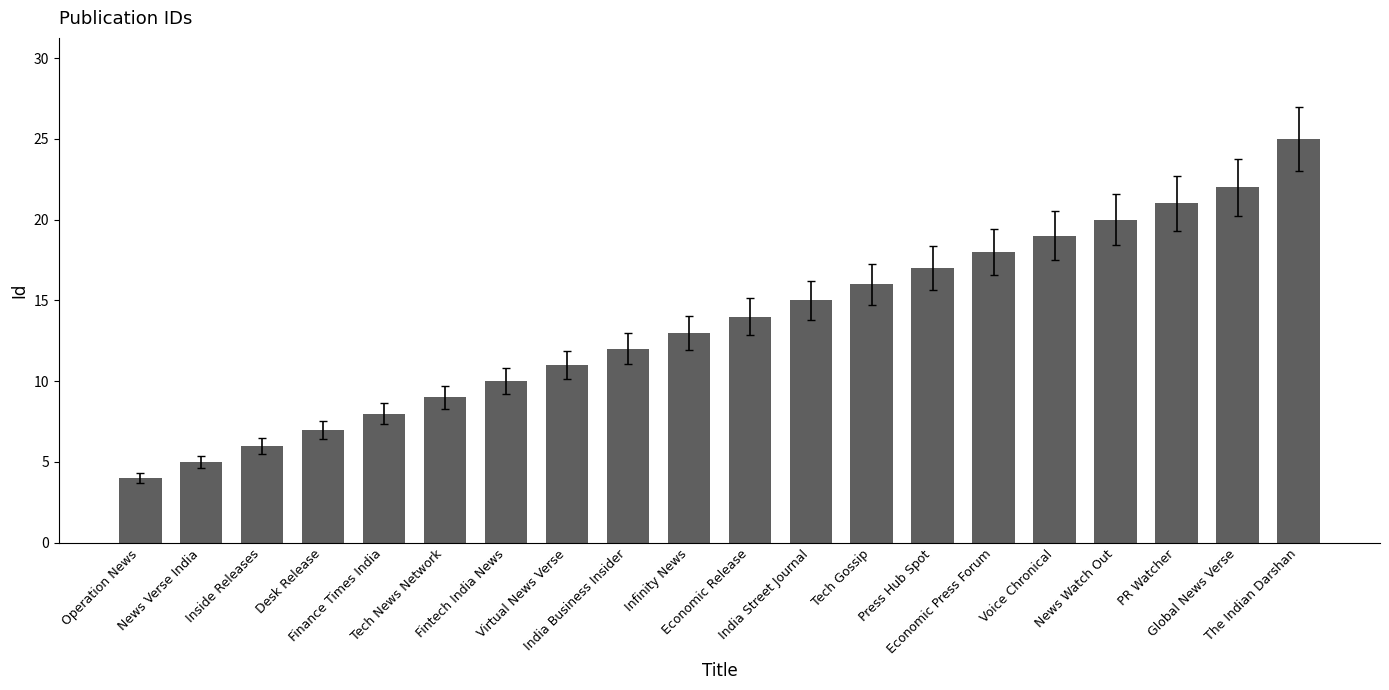

Between Economic Press Forum and Inside Releases, which is larger?

Economic Press Forum